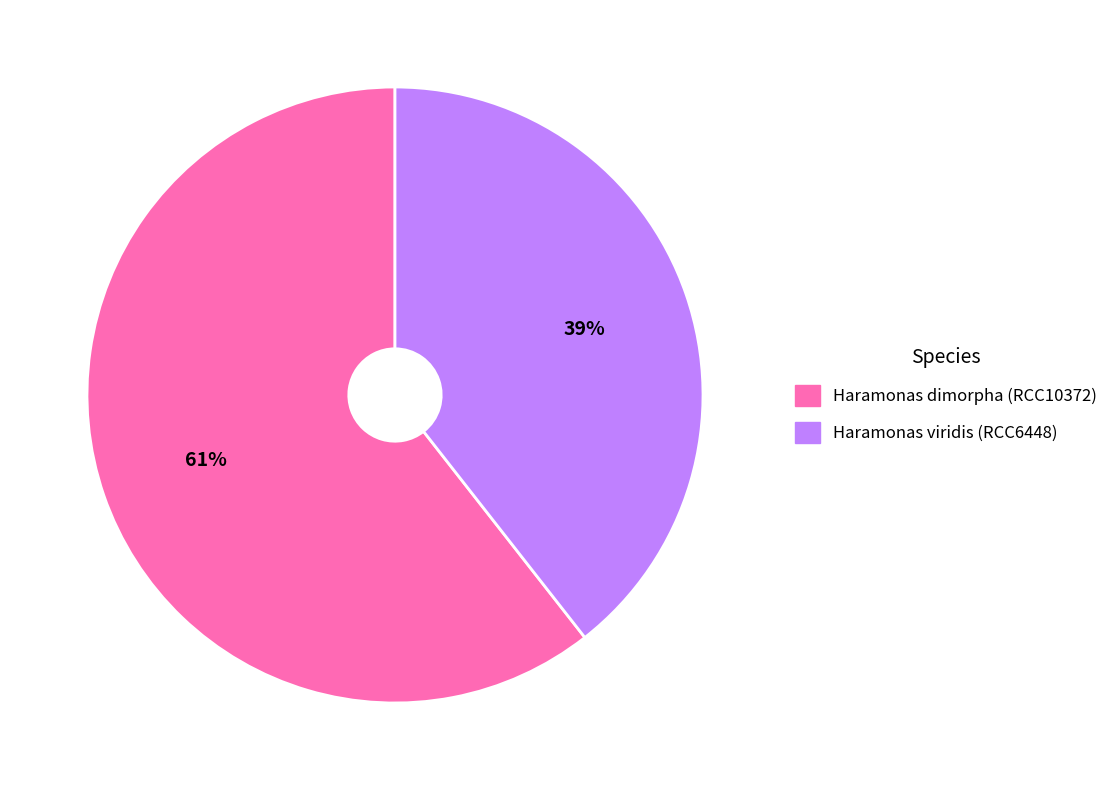

To the nearest percent, what is the combined percentage of Haramonas dimorpha (RCC10372) and Haramonas viridis (RCC6448)?

100%